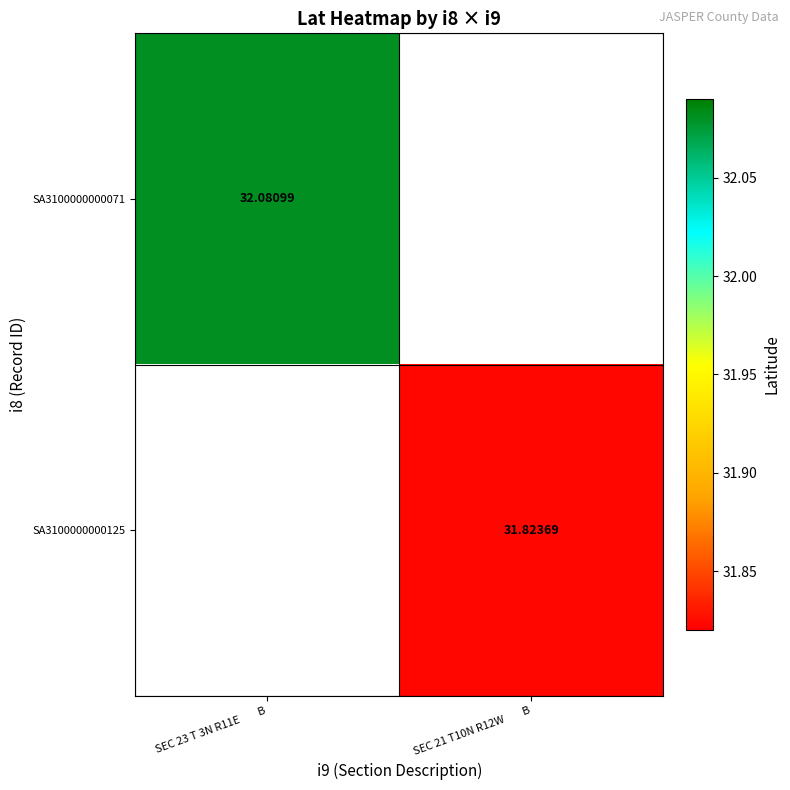

Is the value of SA3100000000125 at SEC 21 T10N R12W        B greater than the value of SA3100000000071 at SEC 23 T 3N R11E        B?

No